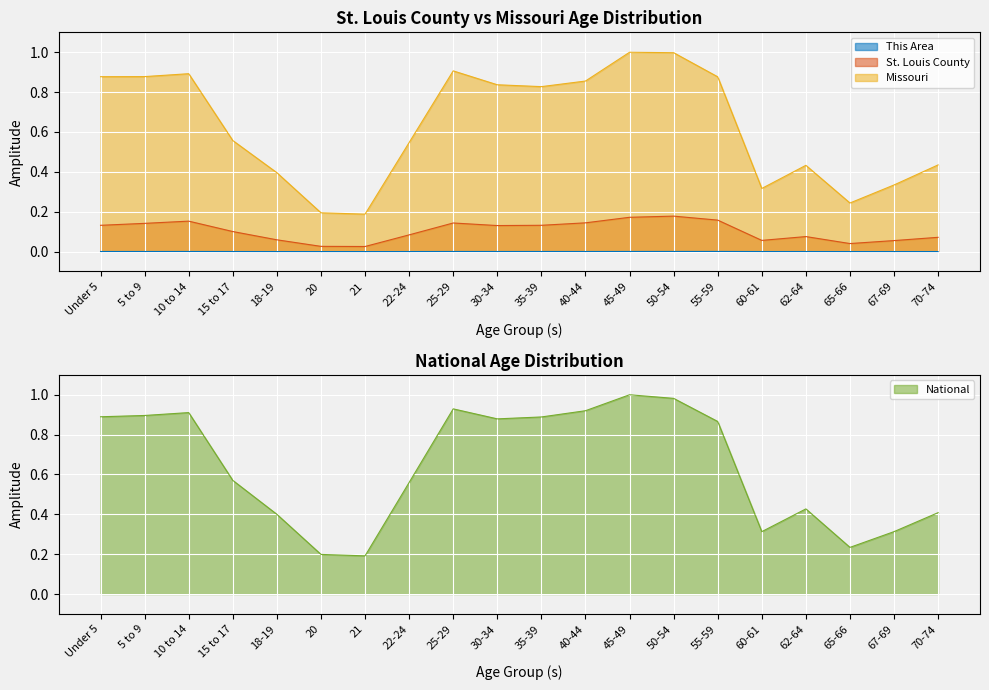

What is the highest value of the Missouri series?

1.0